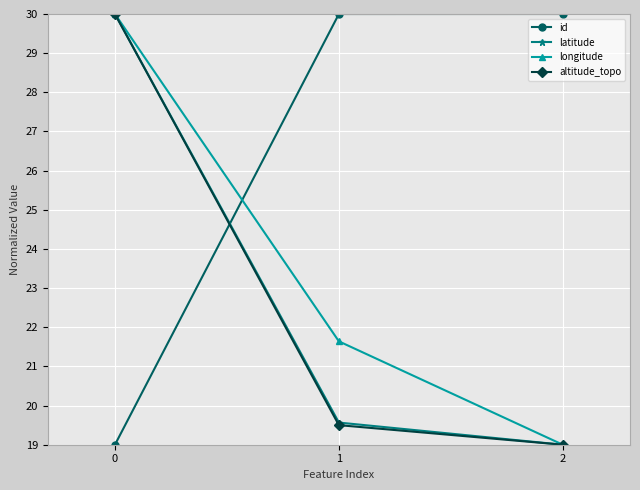

What is the value of the id point at the 3rd from the left?

30.0